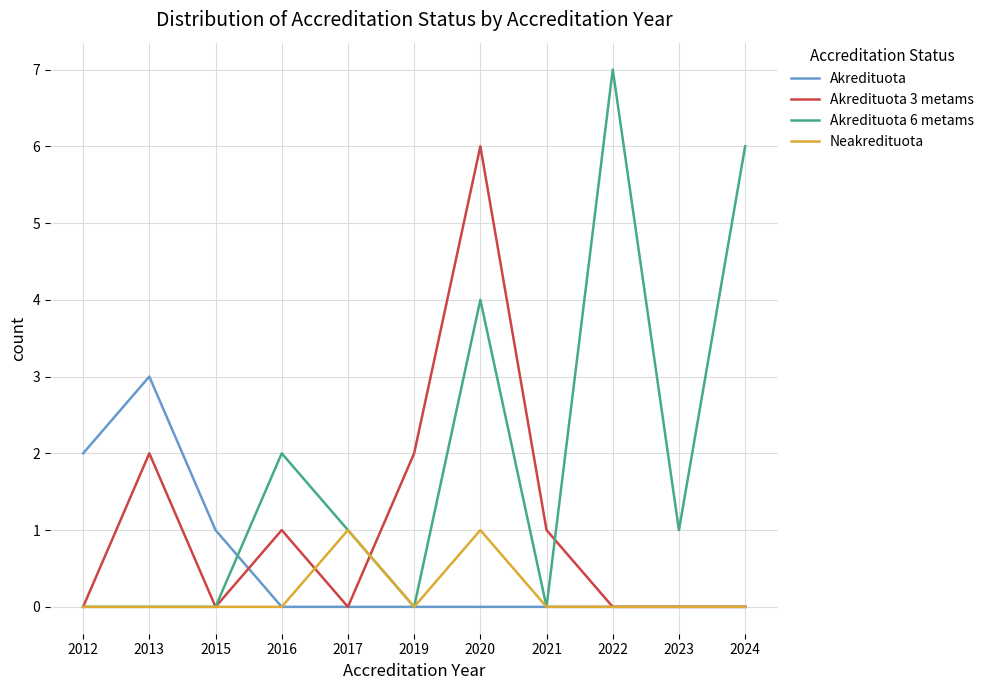

The Akredituota 3 metams series shows 6 at 2020. True or false?

True